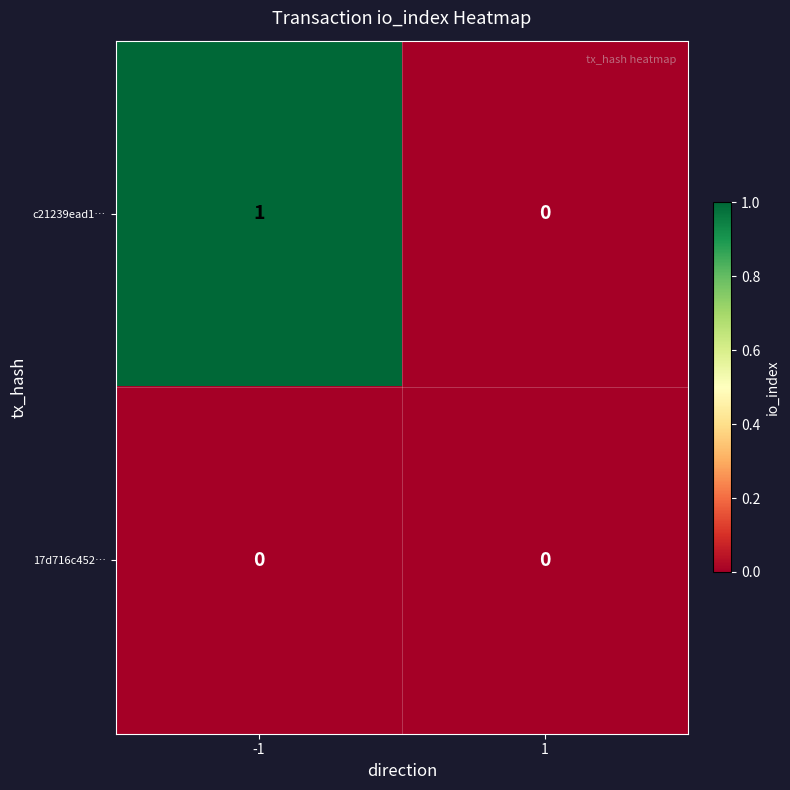

Which series has the largest total across all categories?

c21239ead1…